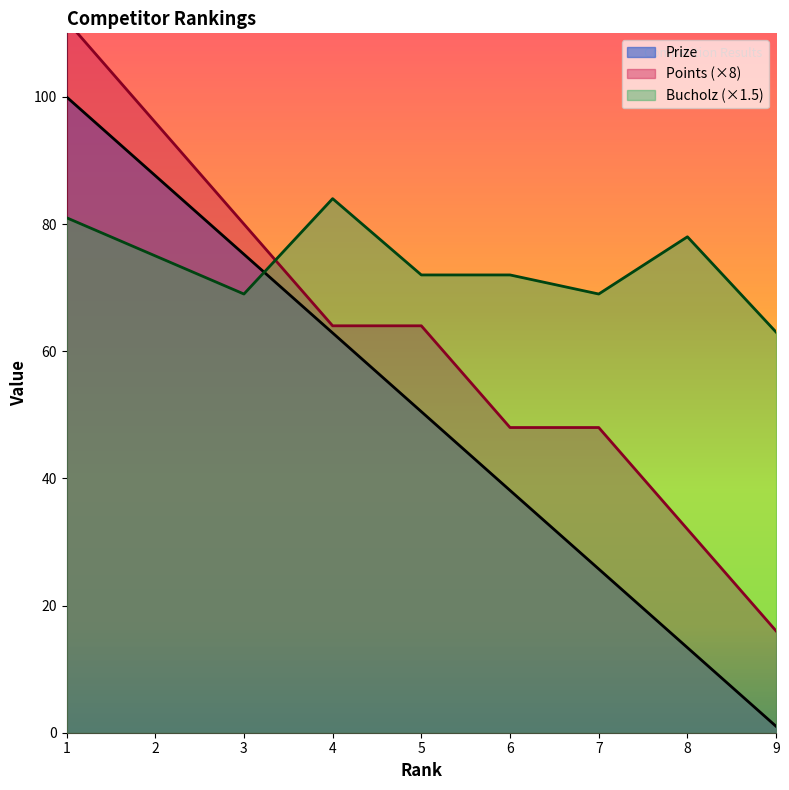

What are all the series names shown in the legend?

Prize, Points, Bucholz